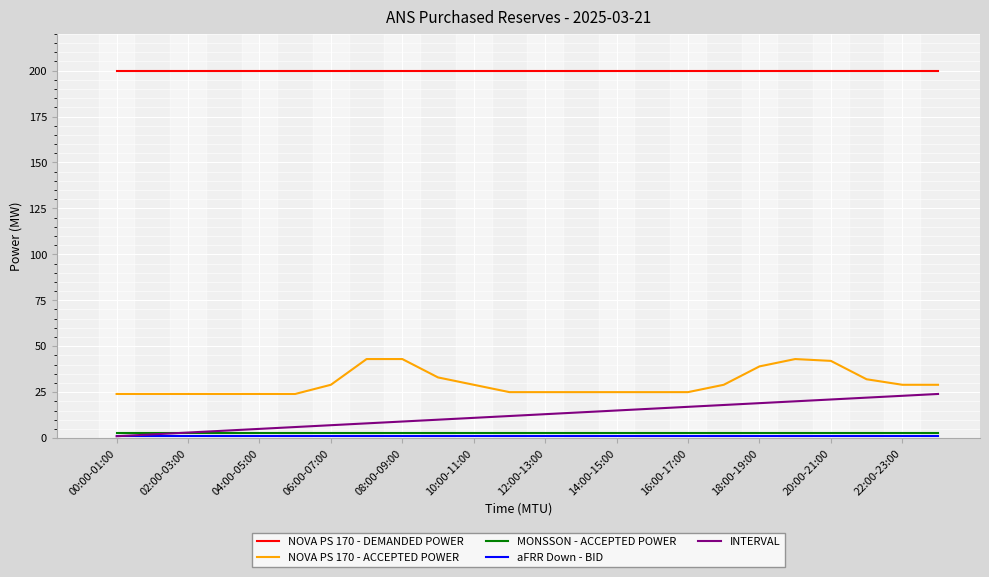

How many lines are shown in the chart?

5